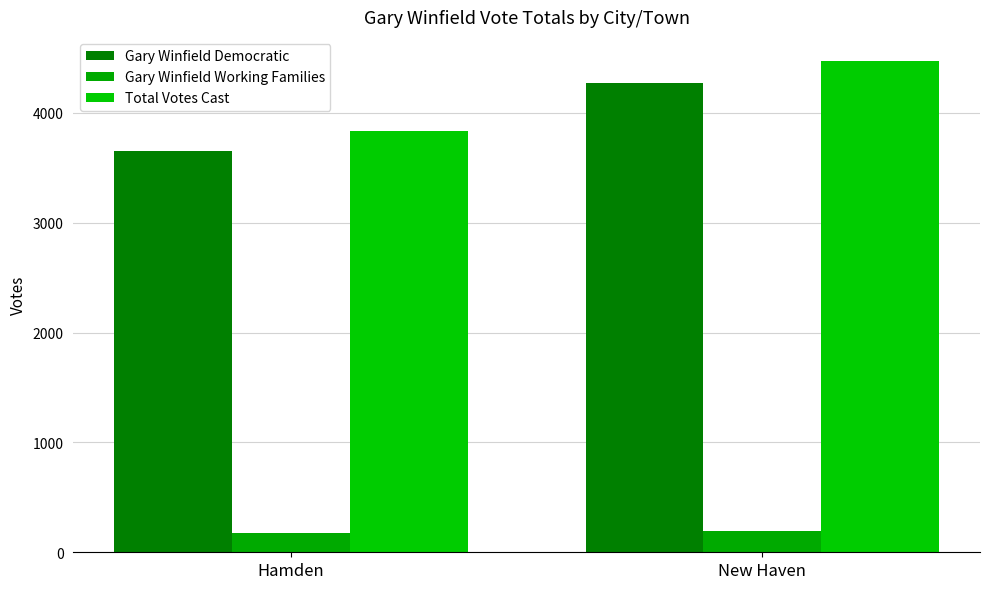

What is the sum of all Gary Winfield Democratic values?

7935